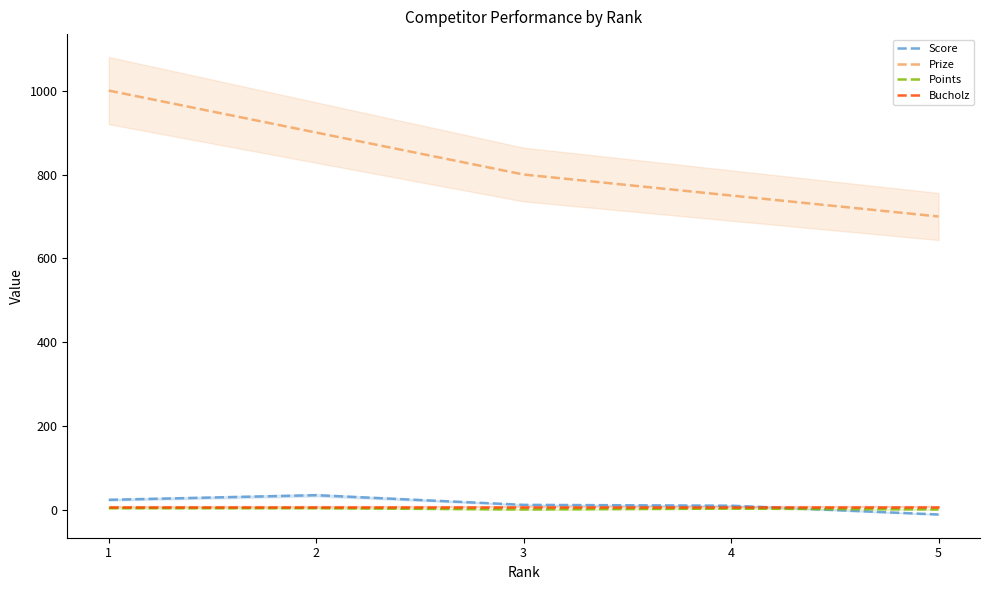

Where is Bucholz nearest to the value 9?

1